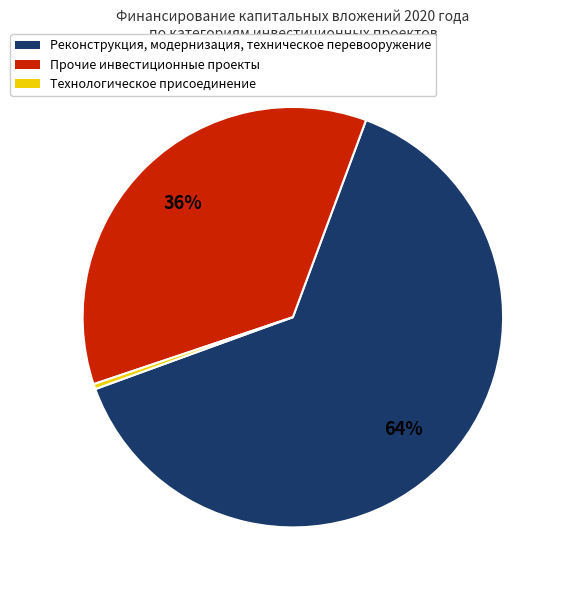

Between Реконструкция, модернизация, техническое перевооружение and Прочие инвестиционные проекты, which is larger?

Реконструкция, модернизация, техническое перевооружение